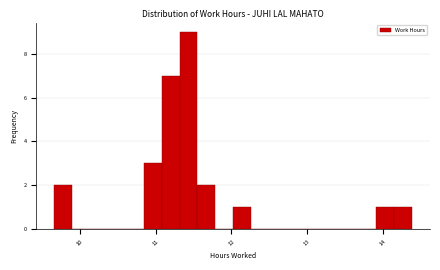

Read against the x-axis, roughly where is the centre of the tallest bar?

11.4